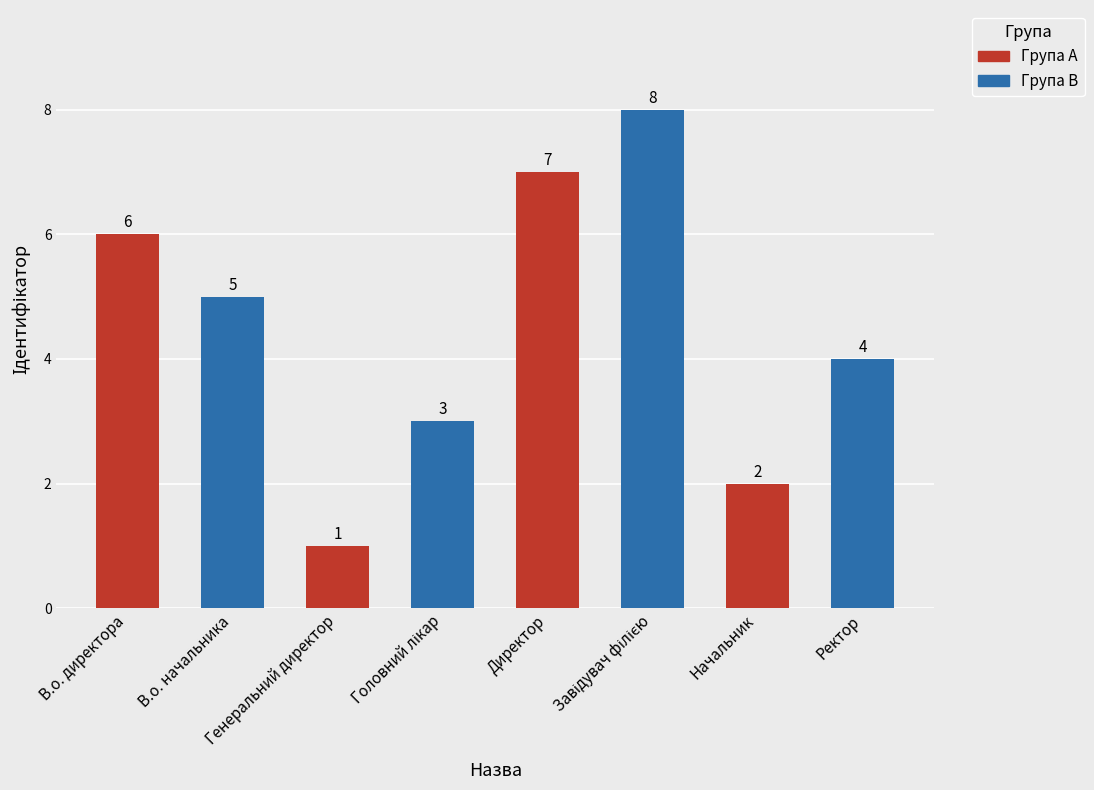

The Група B series shows 12 at Генеральний директор. True or false?

False